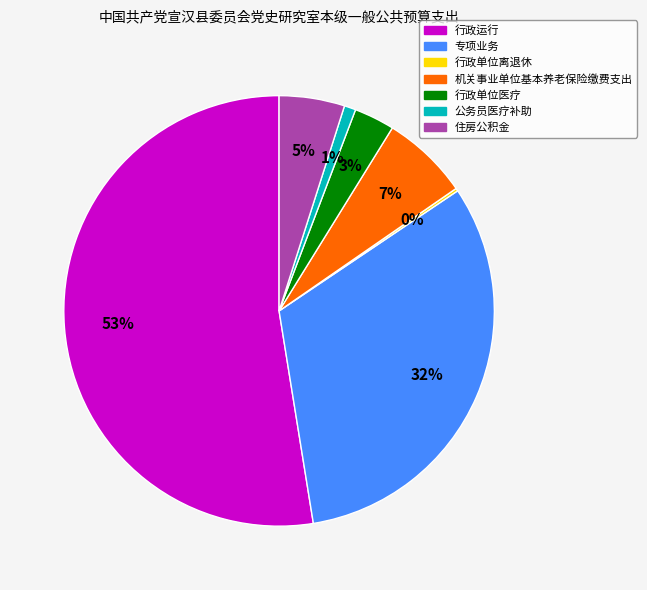

To the nearest percent, what is the difference between the 机关事业单位基本养老保险缴费支出 and 公务员医疗补助 slice percentages?

6%